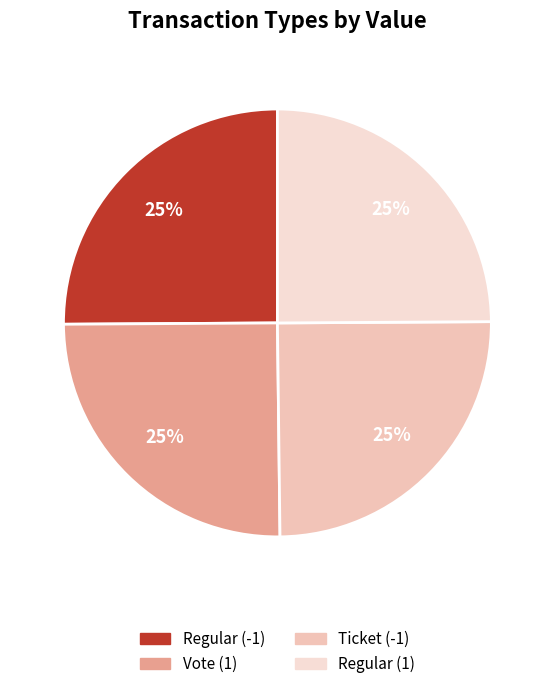

What percentage is the Ticket (-1) slice, to the nearest percent?

25%